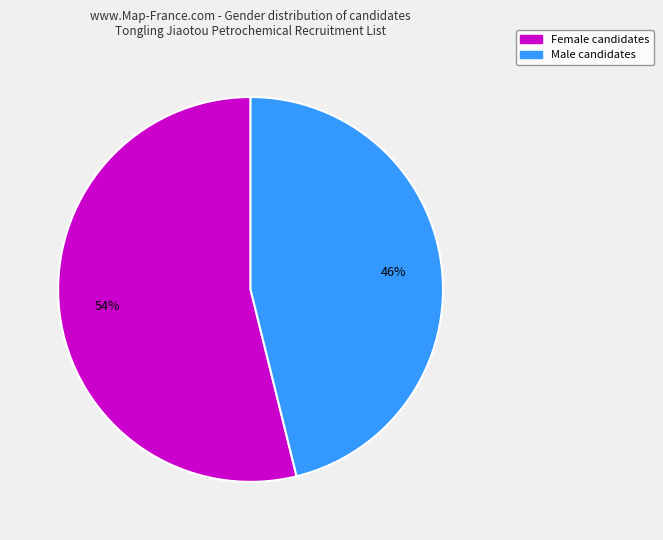

How many slices are in this pie chart?

2